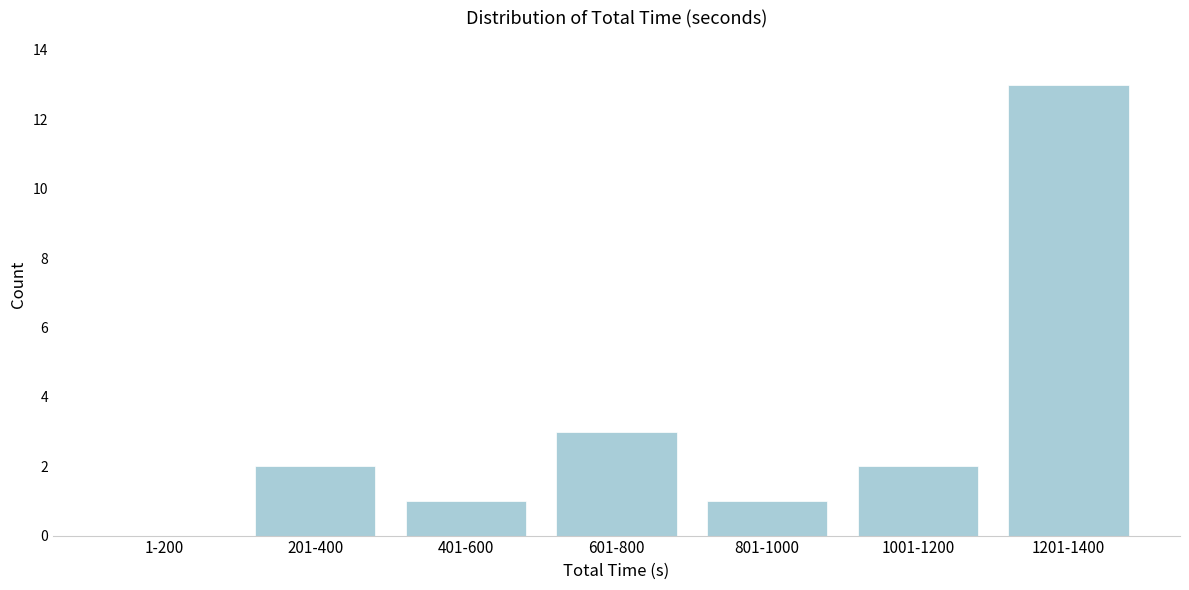

Reading left to right, list all the values displayed in this chart.

1-200=0	201-400=2	401-600=1	601-800=3	801-1000=1	1001-1200=2	1201-1400=13